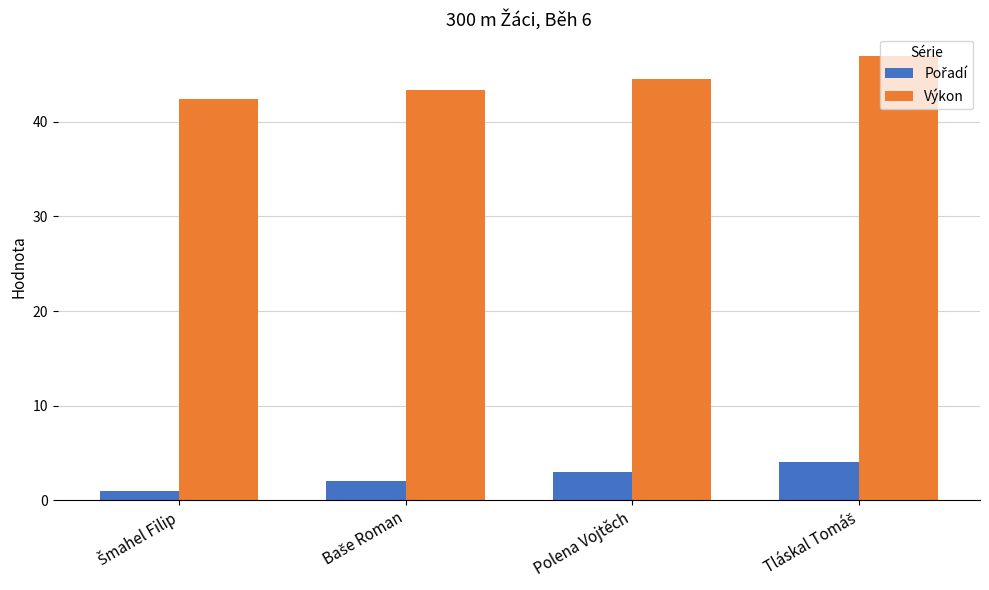

What is the maximum value shown in the chart?

47.0